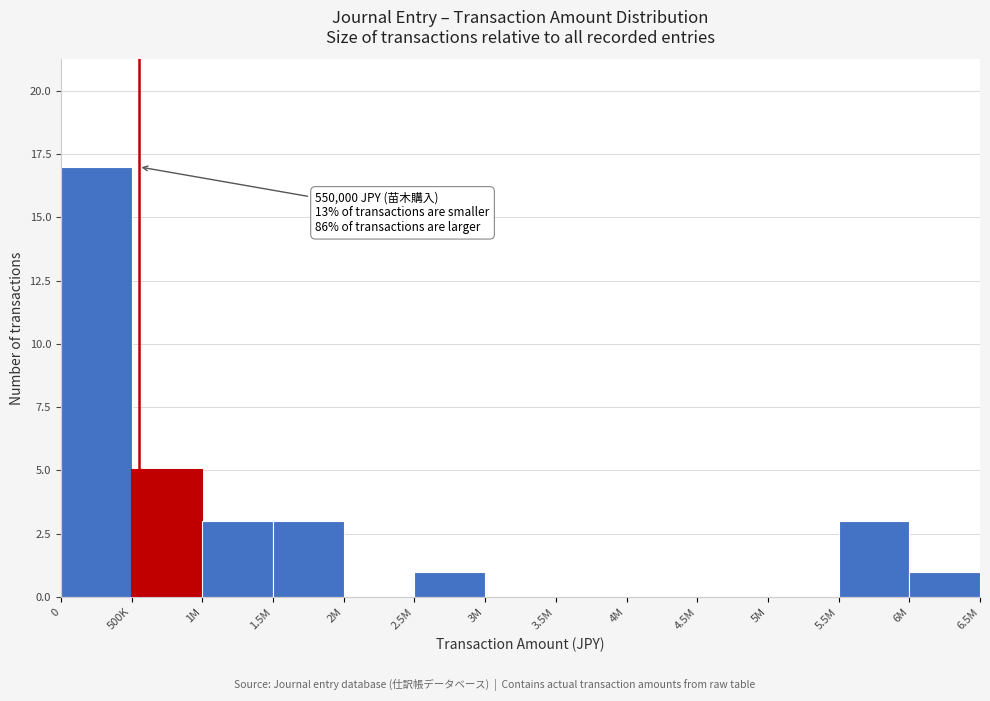

Reading left to right, what are all the values shown in this chart?

0=17	500K=5	1M=3	1.5M=3	2M=0	2.5M=1	3M=0	3.5M=0	4M=0	4.5M=0	5M=0	5.5M=3	6M=1